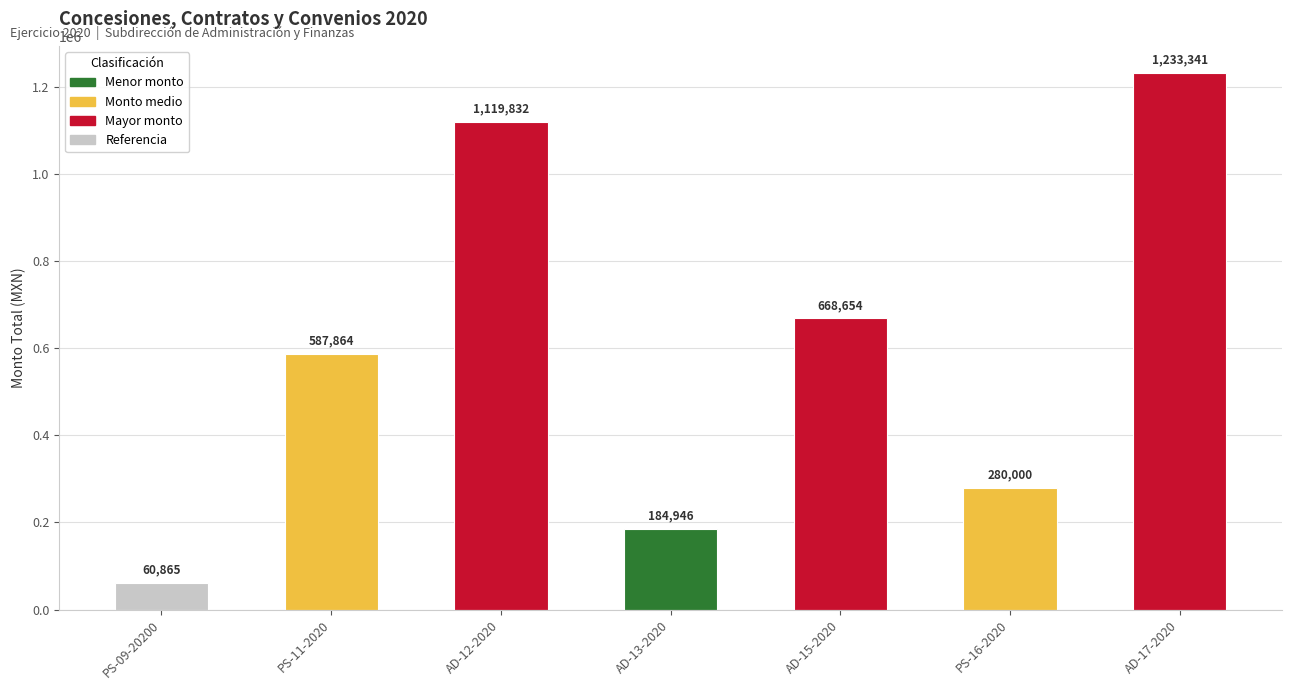

How many bars are there in total?

7